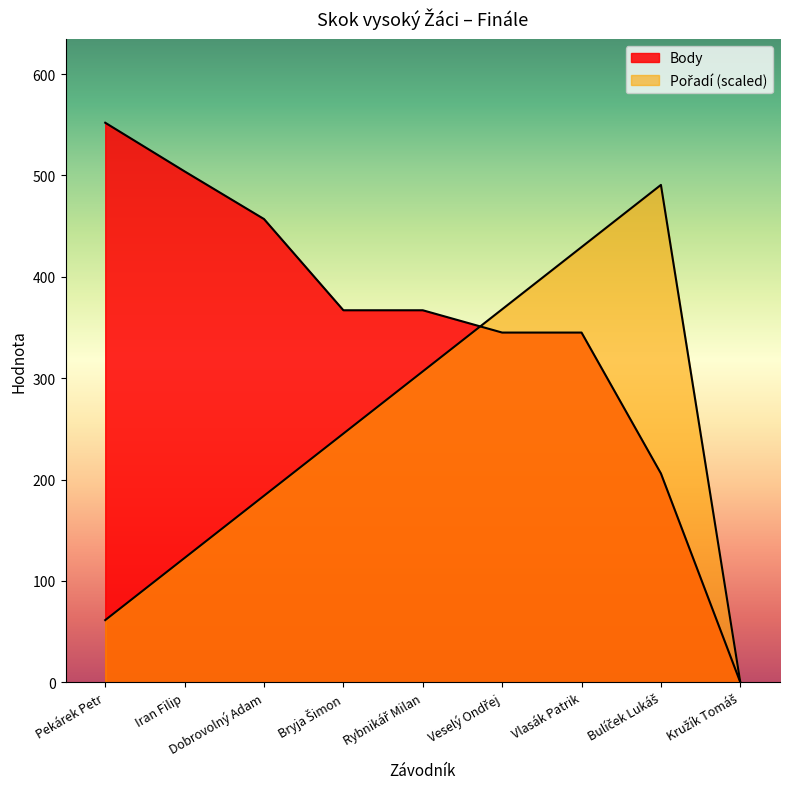

What is the value of the Pořadí point at the 8th from the left?

490.7